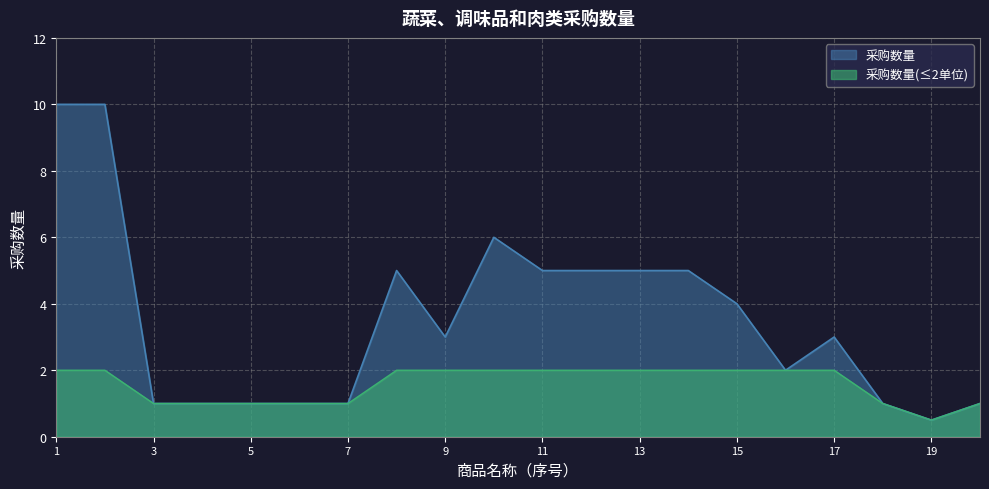

What position from the left is 味极鲜?

16